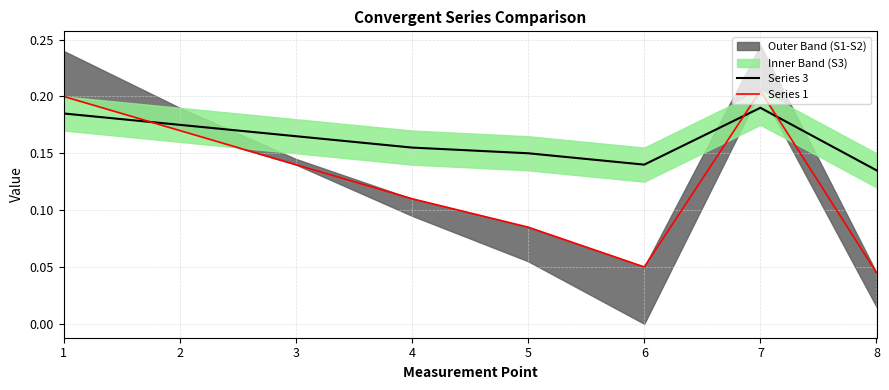

Where is the first local minimum for Series 3?

6